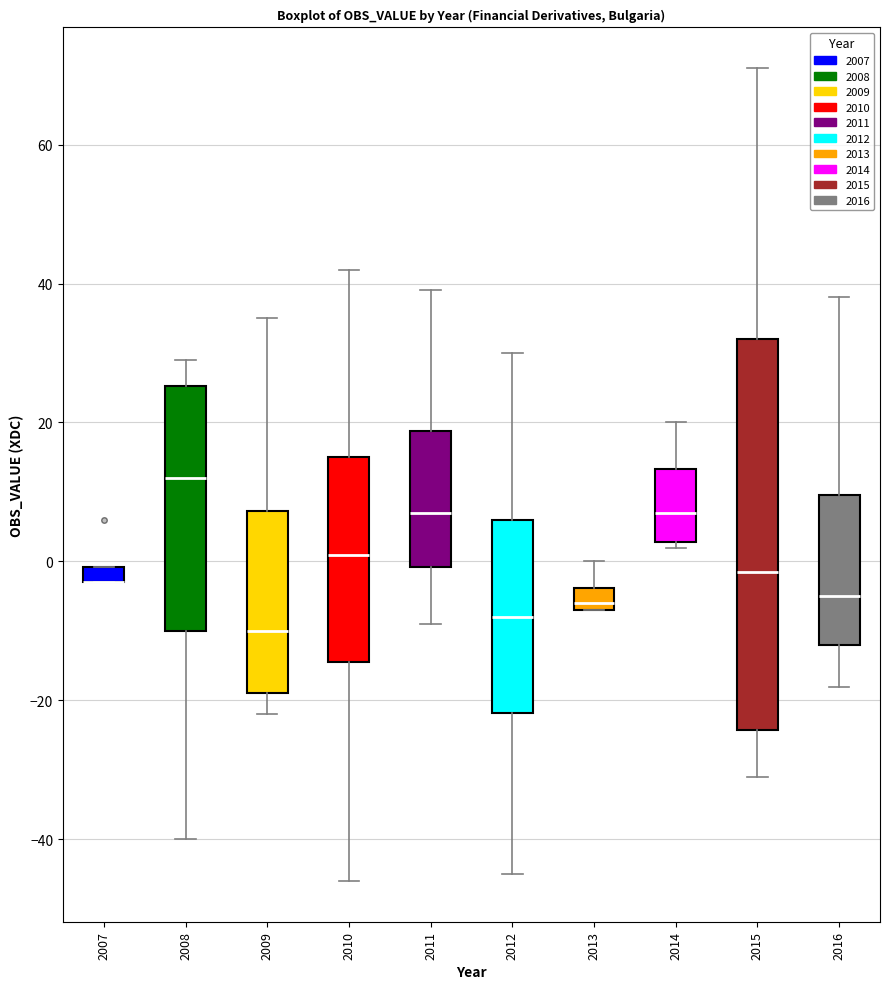

Where does the lower whisker of the box at x = 2011 end on the y-axis? The values are not printed on the chart, so give them approximately, as read against the axis.

-8